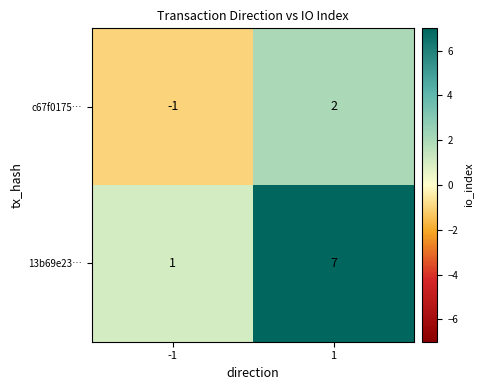

What is the minimum value shown in the chart?

-1